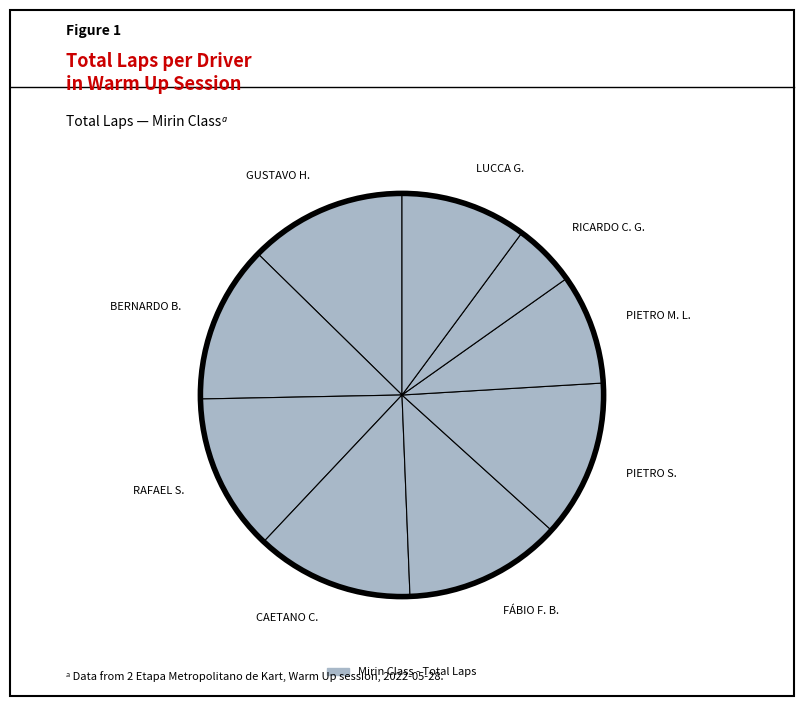

Is there any slice that represents more than half of the pie?

No